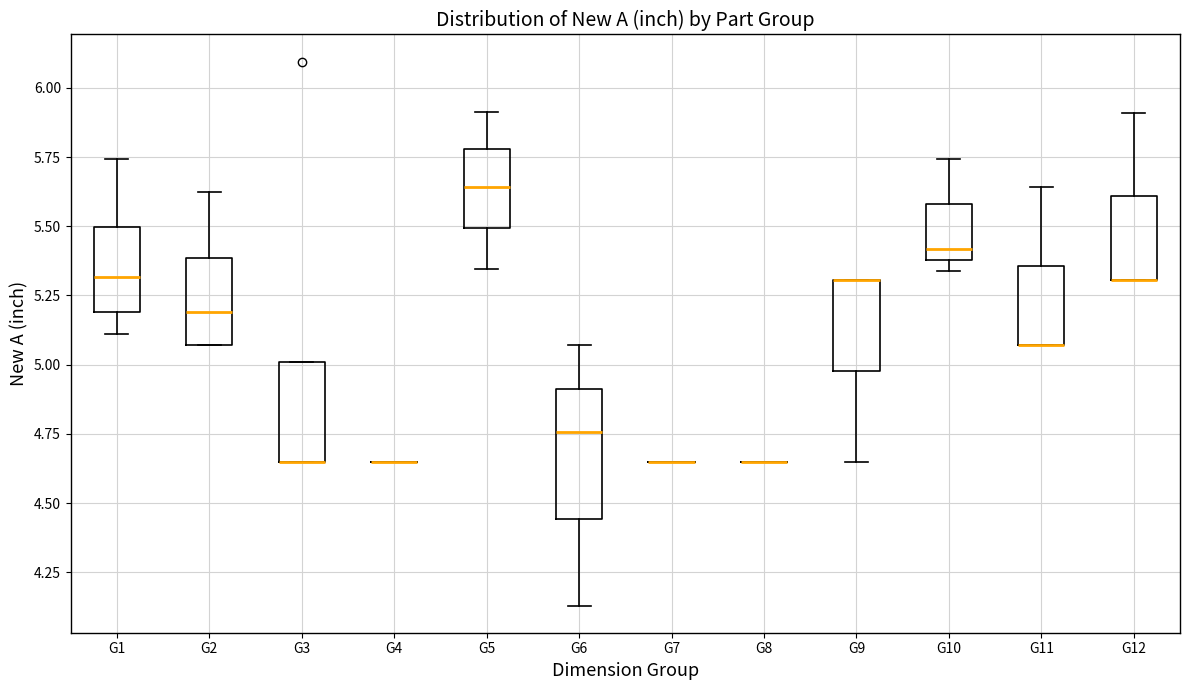

Reading left to right, transcribe this box plot: for each box, give where its median line is, the range the box spans, and where its two whiskers end, as read against the y-axis. The values are not printed on the chart, so give them approximately, as read against the axis.

G1: median 5.30, box 5.20 to 5.50, whiskers 5.10 to 5.75
G2: median 5.20, box 5.05 to 5.40, whiskers 5.05 to 5.60
G3: median 4.65 (drawn on the box's lower edge), box 4.65 to 5.00, whiskers 4.65 to 5.00
G4: box collapsed to a line at 4.65, whiskers 4.65 to 4.65
G5: median 5.65, box 5.50 to 5.80, whiskers 5.35 to 5.90
G6: median 4.75, box 4.45 to 4.90, whiskers 4.15 to 5.05
G7: box collapsed to a line at 4.65, whiskers 4.65 to 4.65
G8: box collapsed to a line at 4.65, whiskers 4.65 to 4.65
G9: median 5.30 (drawn on the box's upper edge), box 5.00 to 5.30, whiskers 4.65 to 5.30
G10: median 5.40 (just above the box's lower edge), box 5.40 to 5.60, whiskers 5.35 to 5.75
G11: median 5.05 (drawn on the box's lower edge), box 5.05 to 5.35, whiskers 5.05 to 5.65
G12: median 5.30 (drawn on the box's lower edge), box 5.30 to 5.60, whiskers 5.30 to 5.90